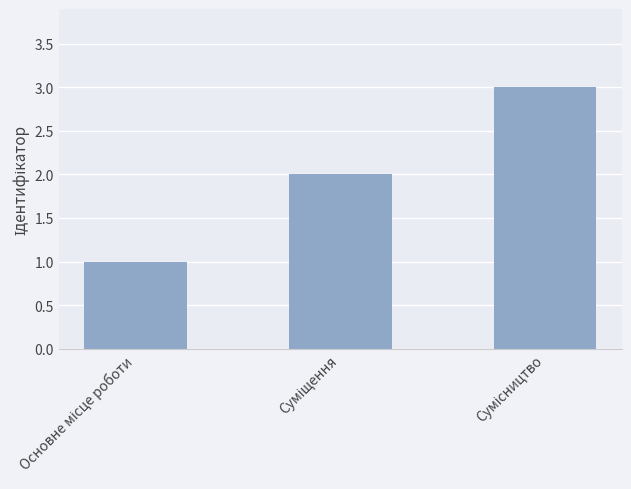

What is the sum of all values?

6